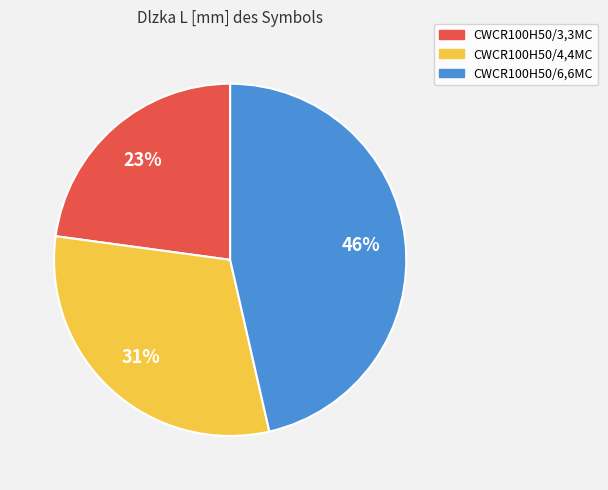

Combined, do CWCR100H50/3,3MC and CWCR100H50/6,6MC account for over 50%?

Yes